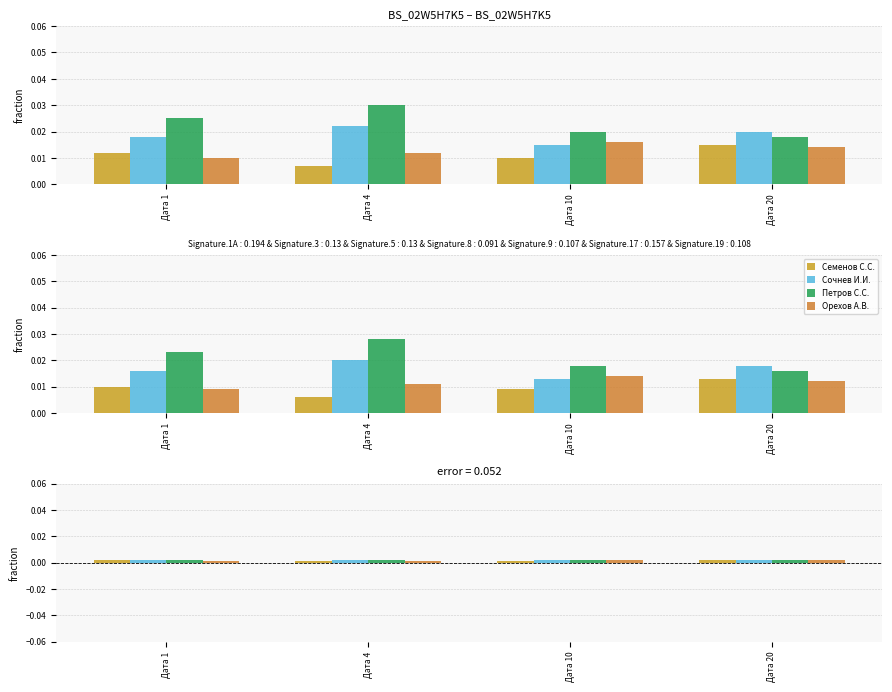

Reading left to right, extract all data points from this chart.

Семенов С.С.: Дата 1=0.0	Дата 4=0.0	Дата 10=0.0	Дата 20=0.0
Сочнев И.И.: Дата 1=0.0	Дата 4=0.0	Дата 10=0.0	Дата 20=0.0
Петров С.С.: Дата 1=0.0	Дата 4=0.0	Дата 10=0.0	Дата 20=0.0
Орехов А.В.: Дата 1=0.0	Дата 4=0.0	Дата 10=0.0	Дата 20=0.0